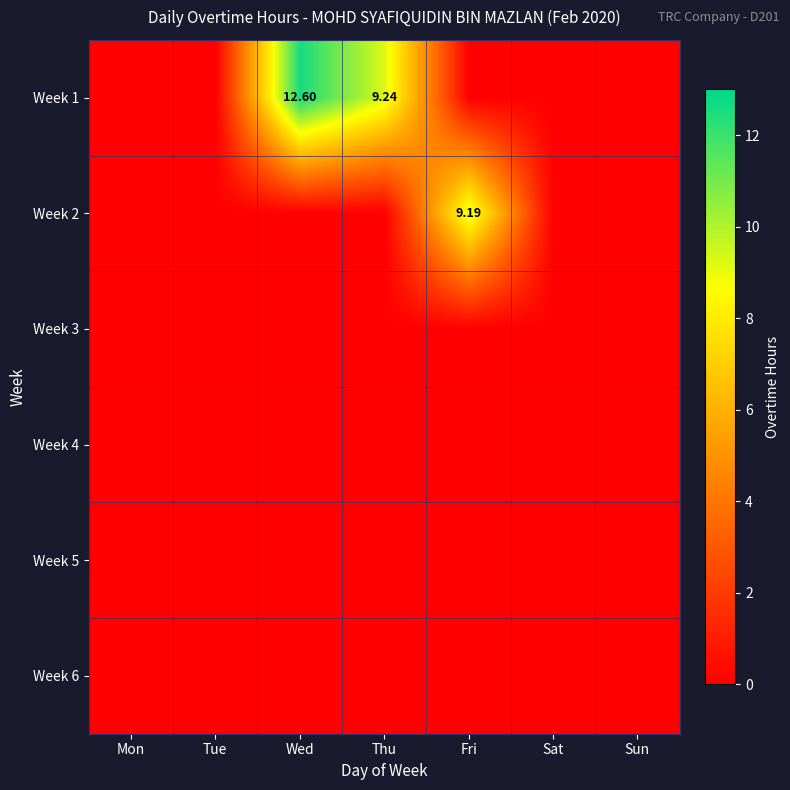

True or false: Week 2 has a value of 6.2 at Tue.

False